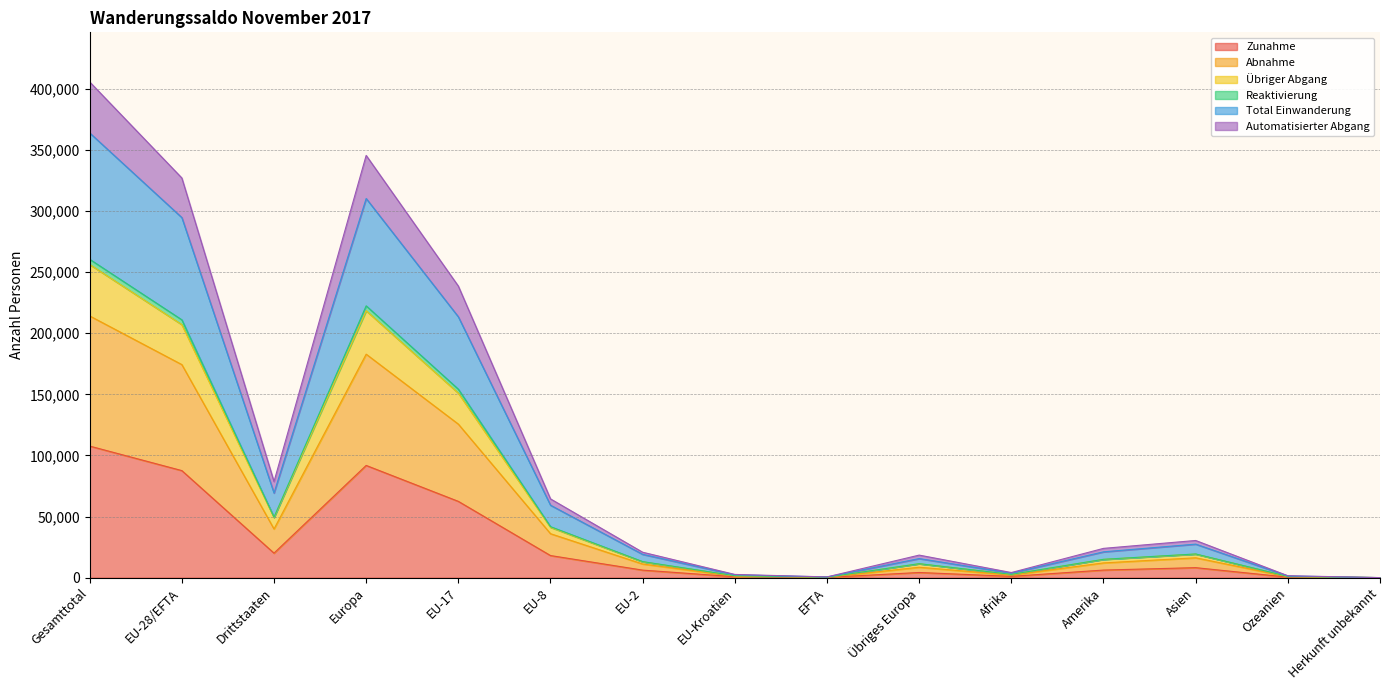

The value of Total Einwanderung at Herkunft unbekannt is 22. True or false?

False